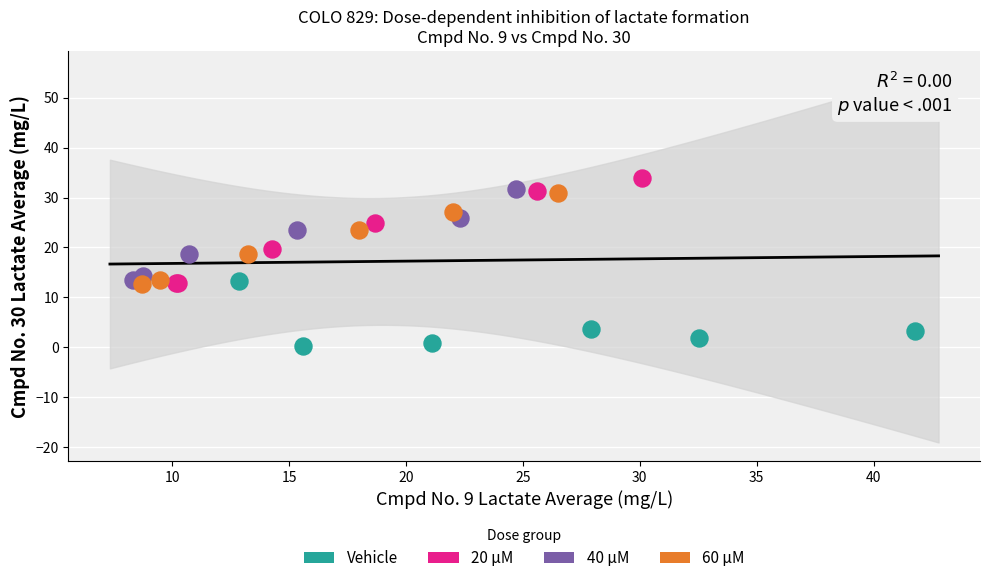

Which series has the widest spread of Y values?

20 µM